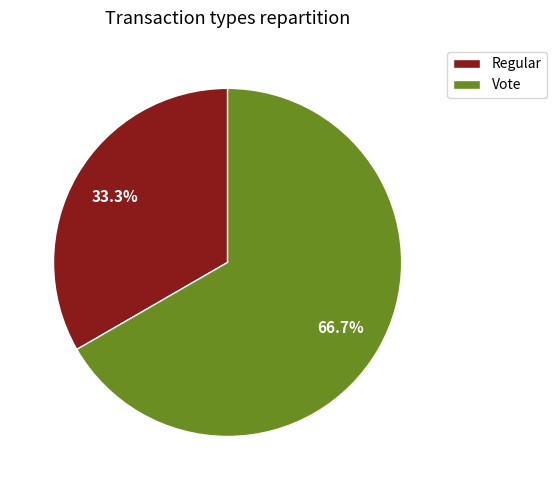

Which has a higher value, Vote or Regular?

Vote